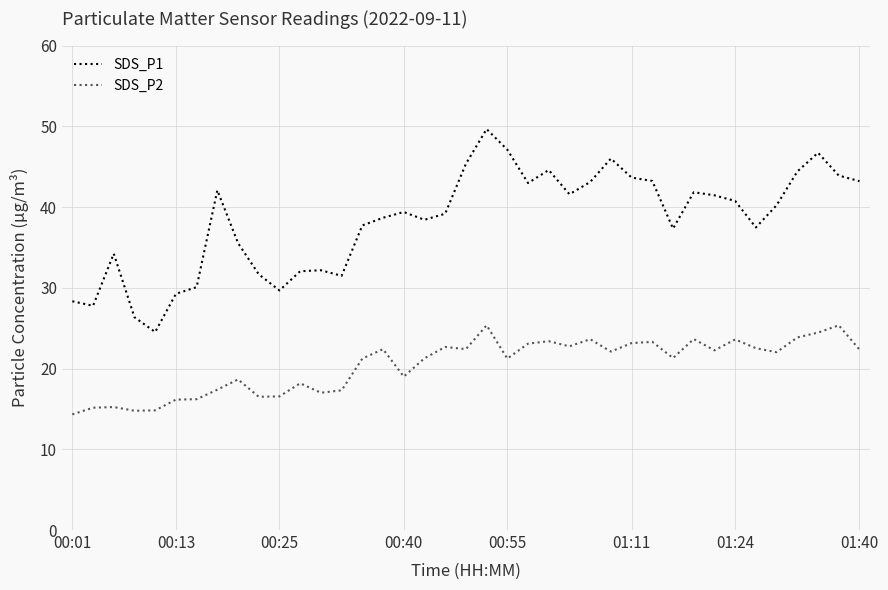

Rank the series by their maximum value, from lowest to highest.

SDS_P2, SDS_P1